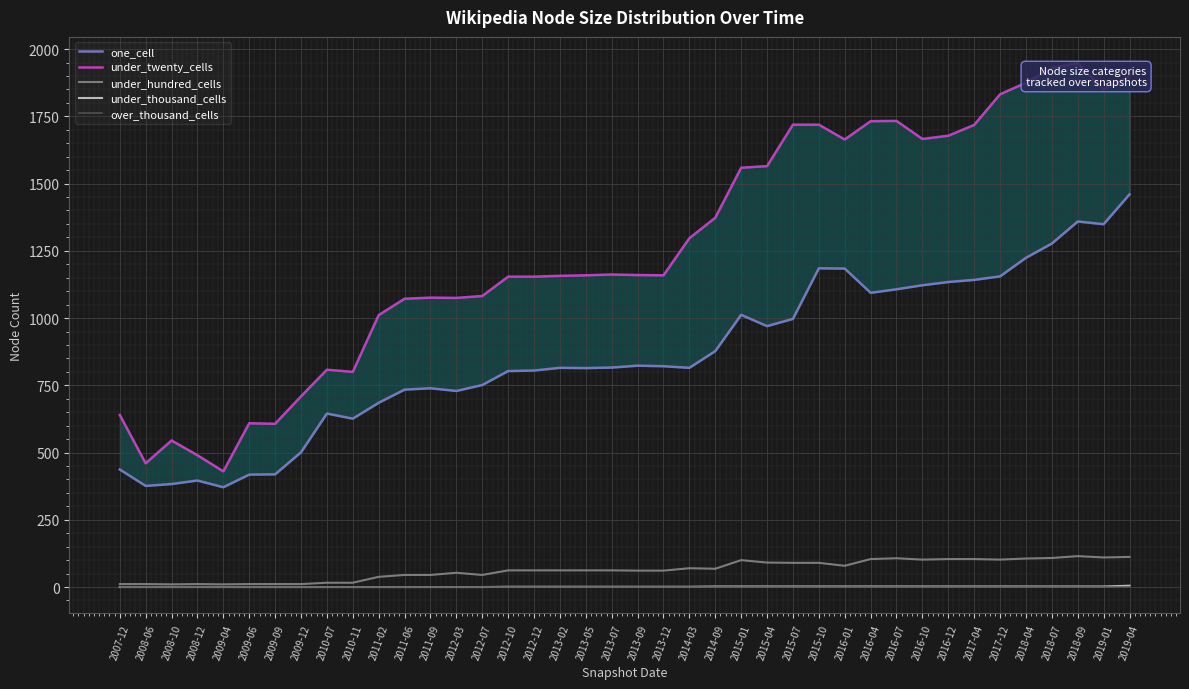

What position from the right is 2016-10?

9